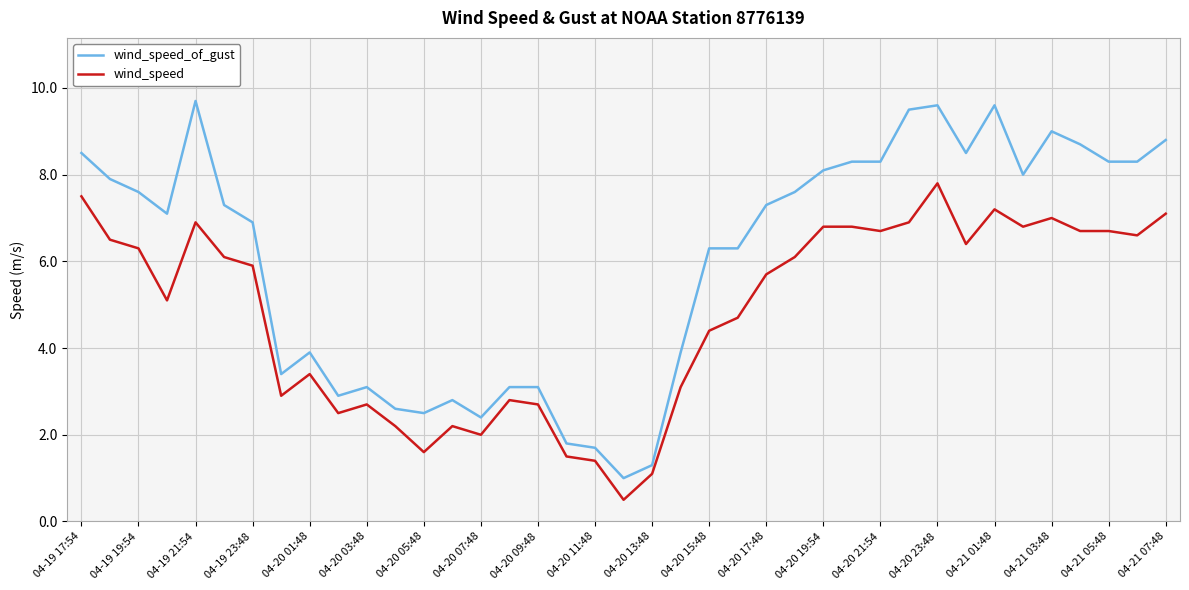

List the series in order of their overall mean, highest first.

wind_speed_of_gust, wind_speed